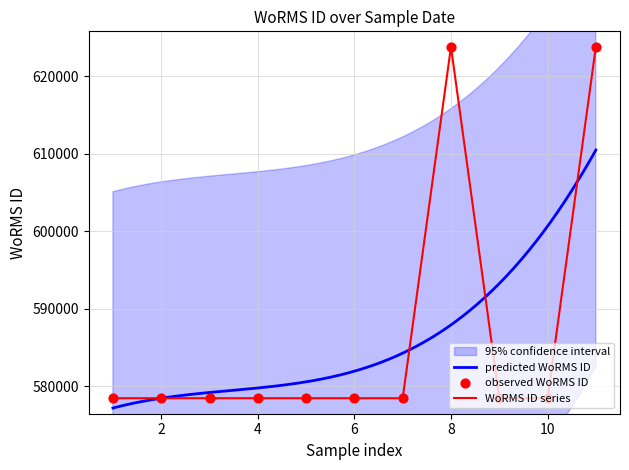

What is the highest value of the WoRMS ID series series?

623803